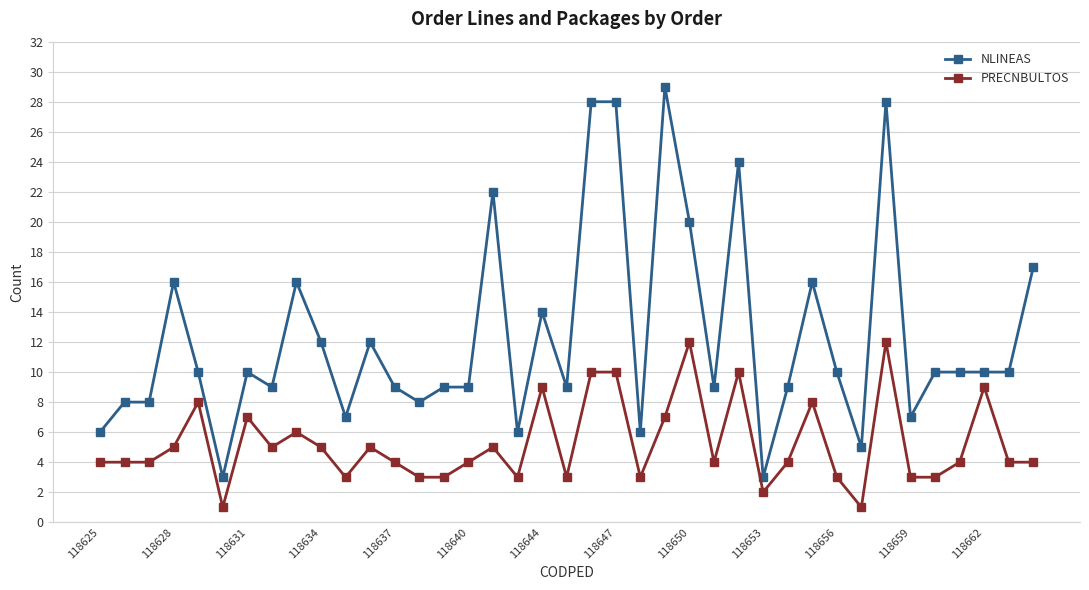

What is the sum of all NLINEAS values?

482